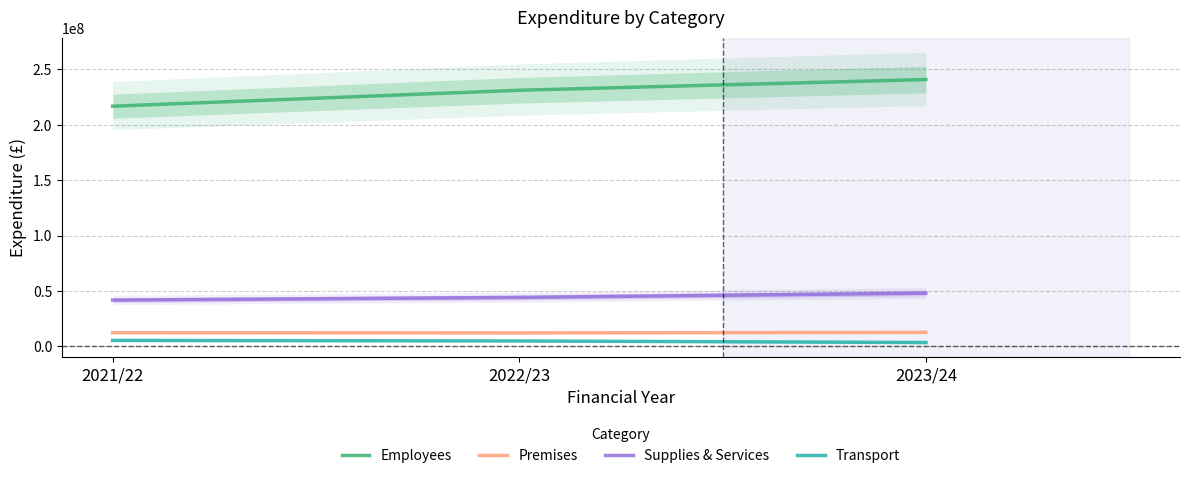

What are all the series names shown in the legend?

Employees, Premises, Supplies & Services, Transport